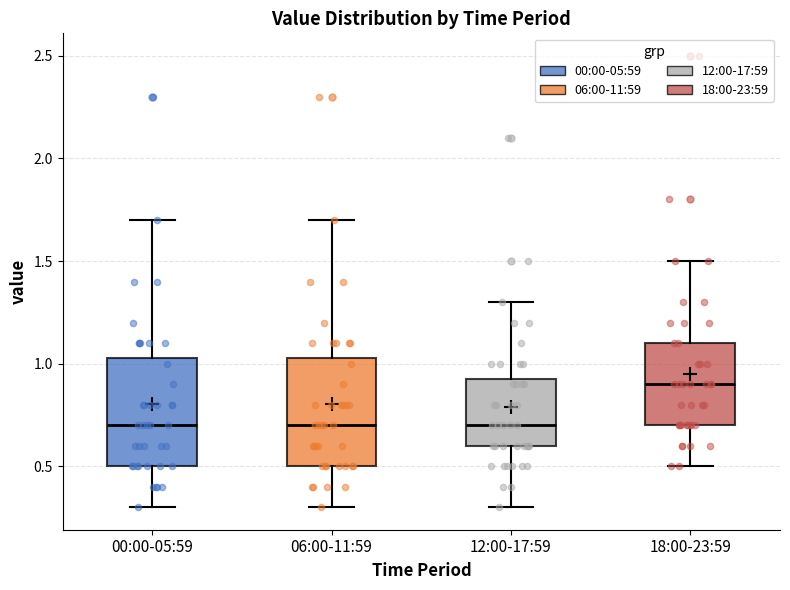

Reading left to right, read every box against the y-axis: the position of its median line, the range the box covers, and the ends of its whiskers. The values are not printed on the chart, so give them approximately, as read against the axis.

00:00-05:59: median 0.70, box 0.50 to 1.05, whiskers 0.30 to 1.70
06:00-11:59: median 0.70, box 0.50 to 1.05, whiskers 0.30 to 1.70
12:00-17:59: median 0.70, box 0.60 to 0.95, whiskers 0.30 to 1.30
18:00-23:59: median 0.90, box 0.70 to 1.10, whiskers 0.50 to 1.50